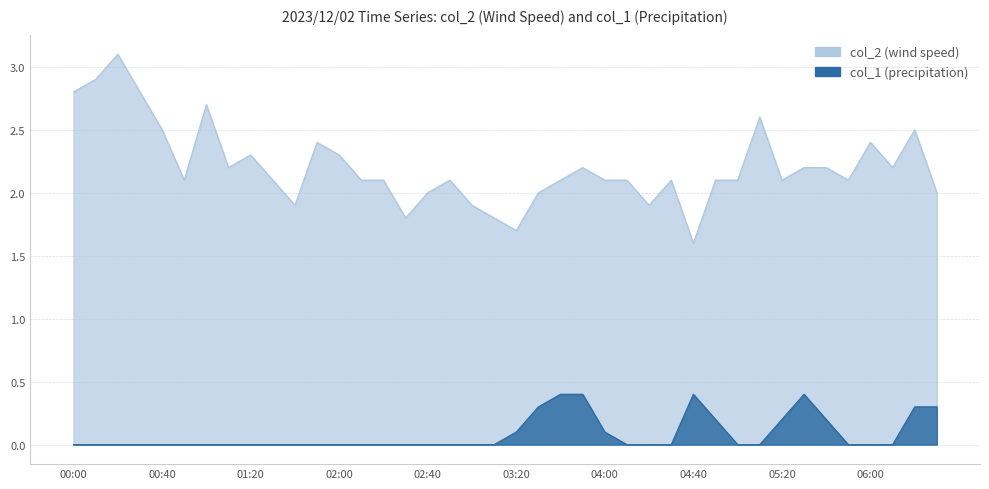

How many data points in col_1 are above 0?

12